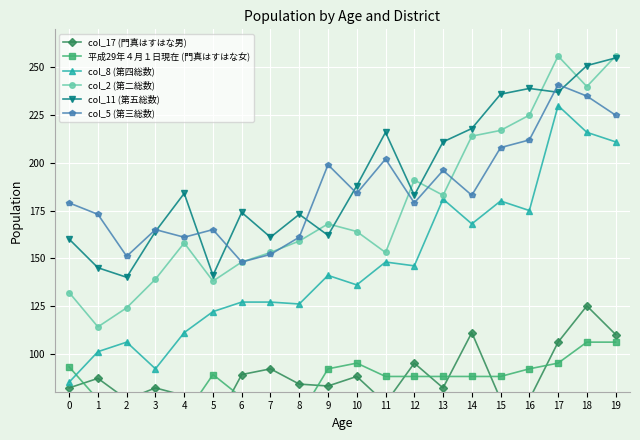

Does the chart display data point markers on the line(s)?

Yes